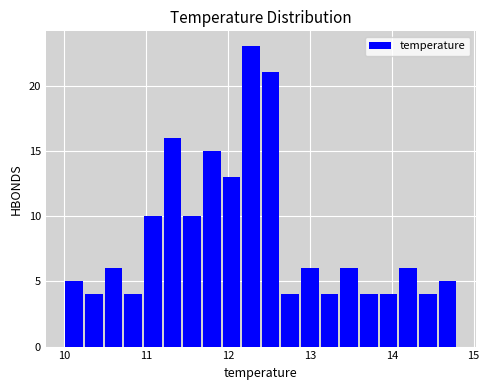

Read against the x-axis, roughly where is the centre of the tallest bar?

12.3